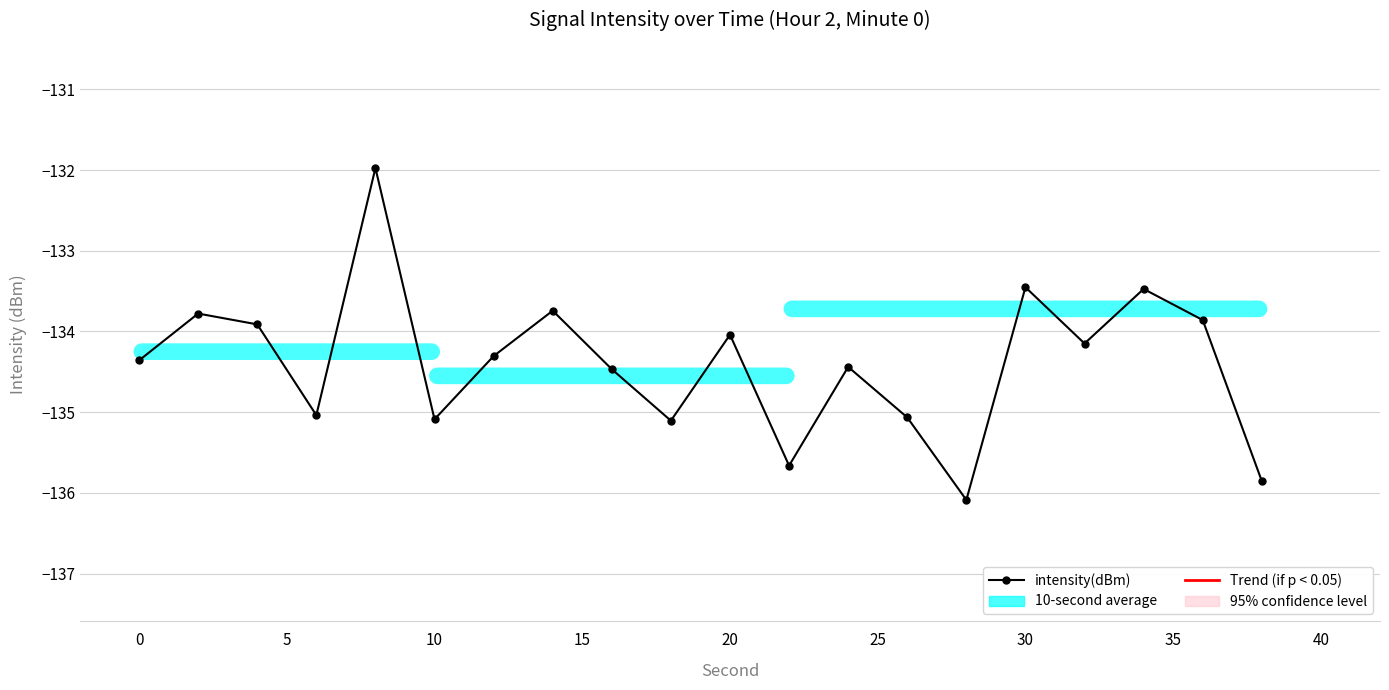

What is the difference between the maximum and second lowest values?

3.9